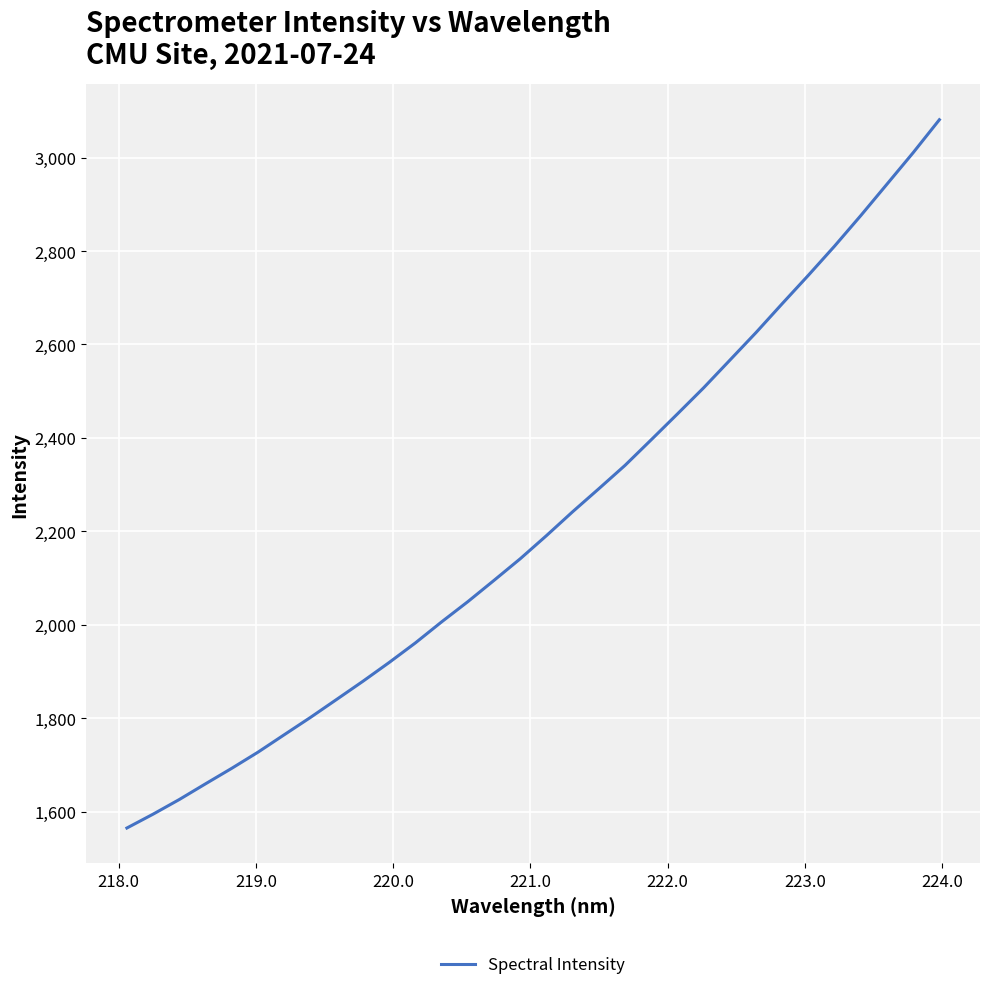

Is this an area chart (filled region under the line)?

No